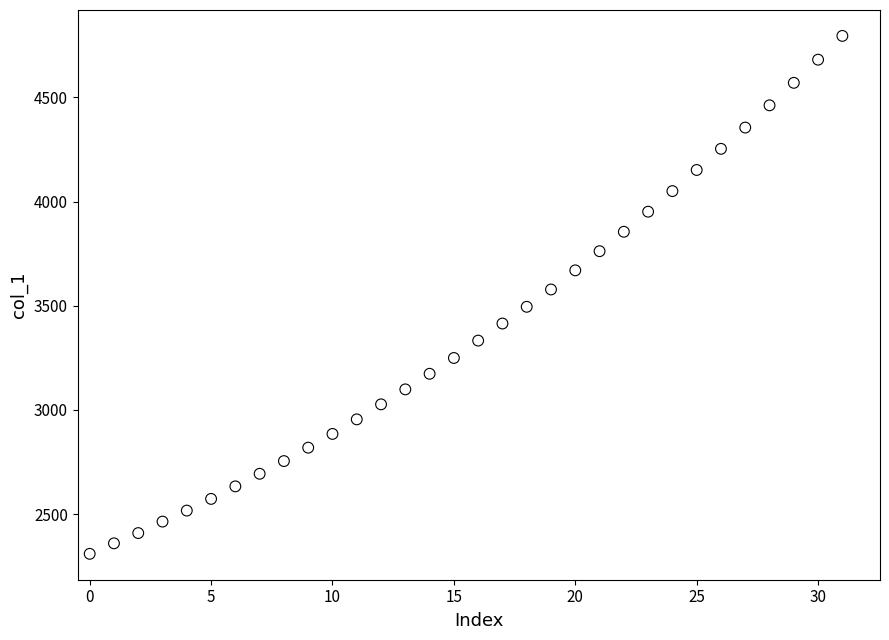

What is the range of Y values (max minus min)?

2485.9